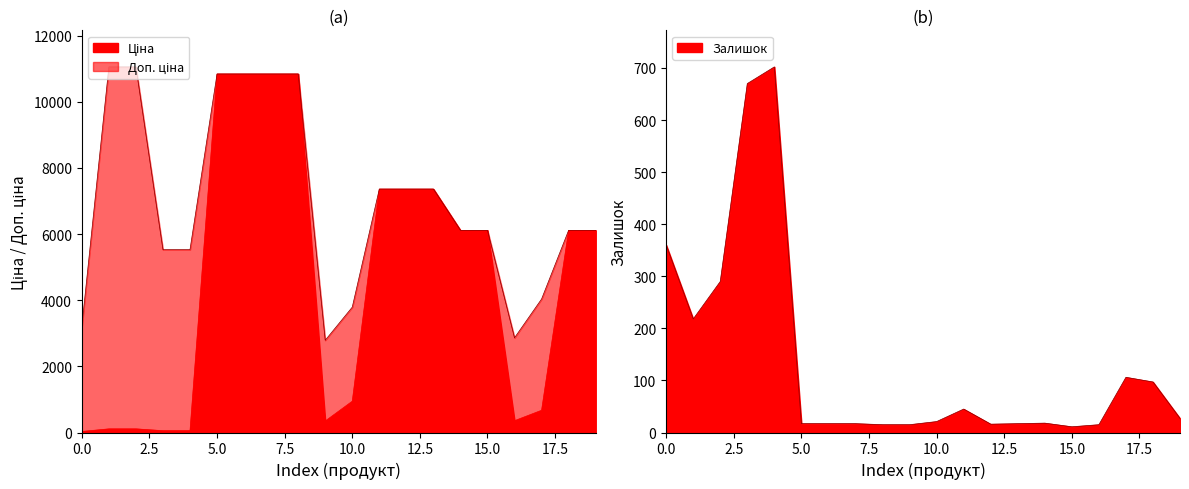

Is it true that Залишок equals 15.0 at 283522151?

True